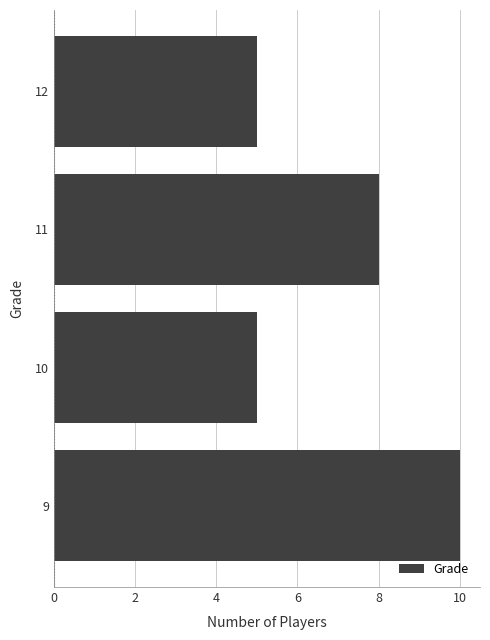

How many data points are less than 8?

2